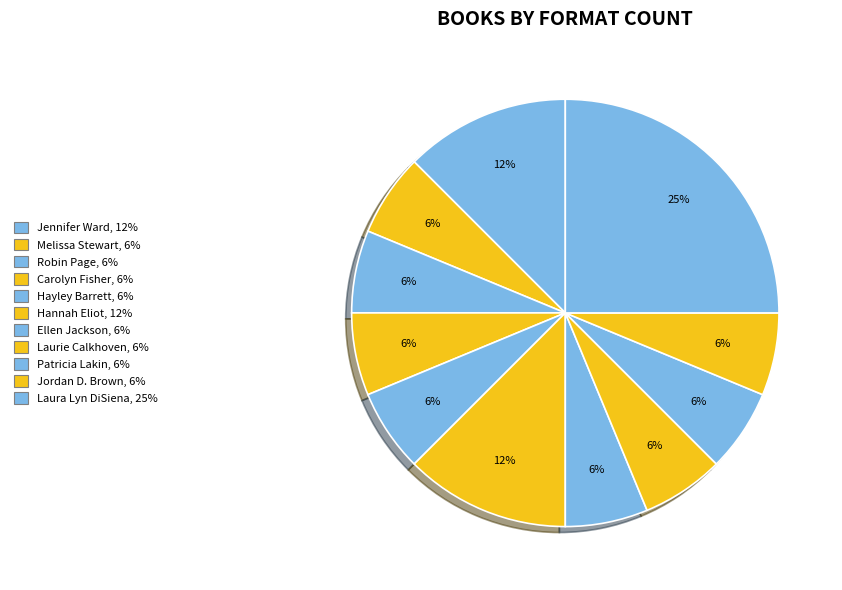

Count the number of slices in the pie.

11